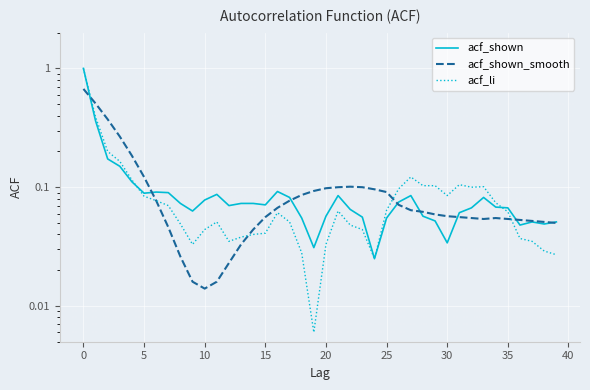

At which label does acf_li reach its minimum?

19